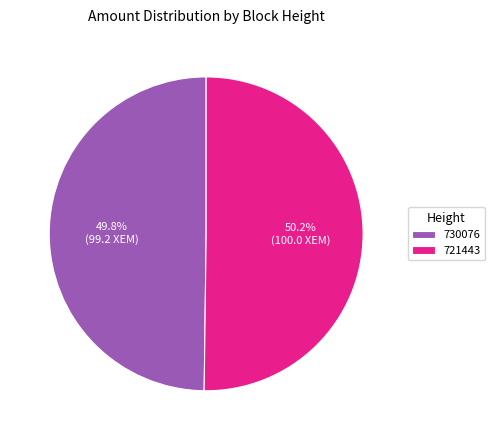

What is the total percentage of 730076 and 721443?

100.0%